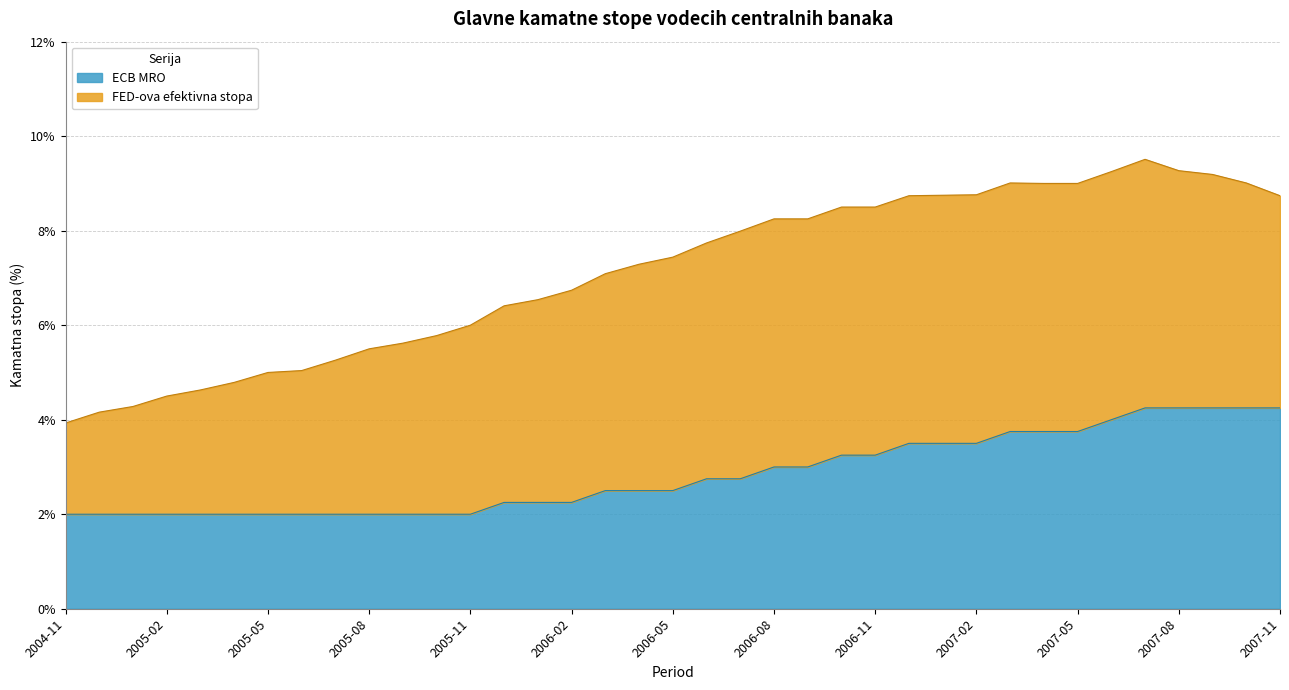

Between 2006-07 and 2006-11, which is larger?

2006-11